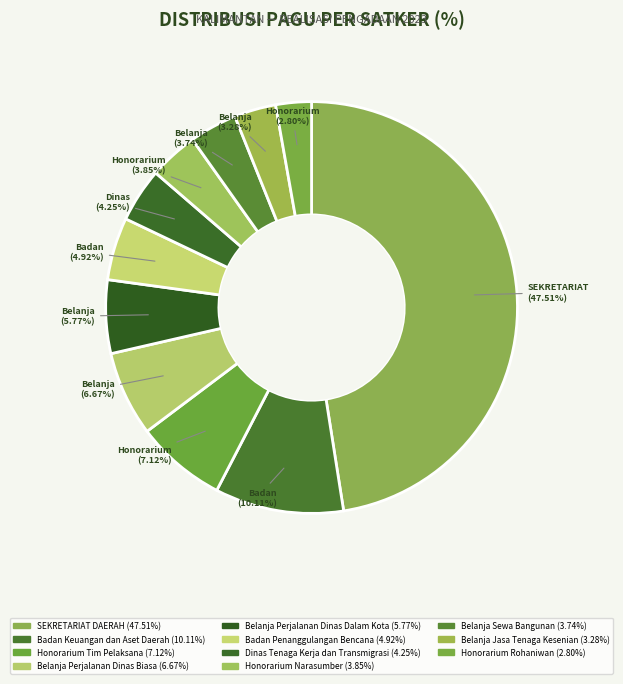

What percentage is the Honorarium Tim Pelaksana slice, to the nearest percent?

7%